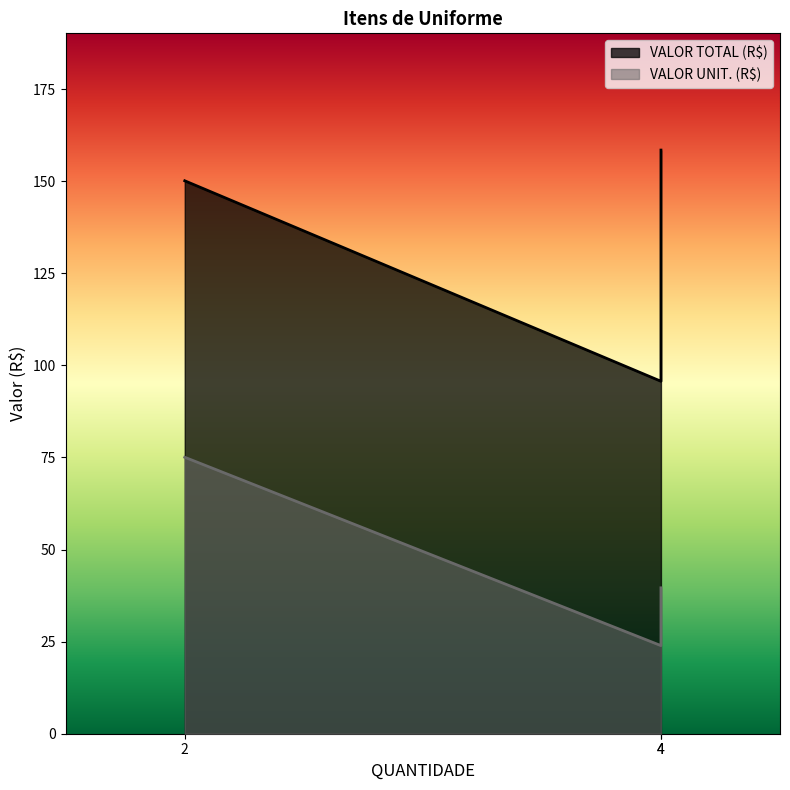

What is the greatest value displayed?

158.4